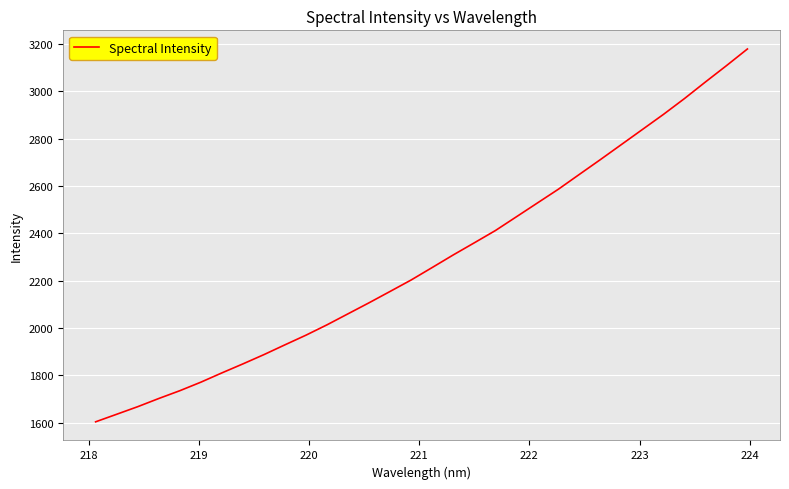

Count the number of data series in this chart.

1